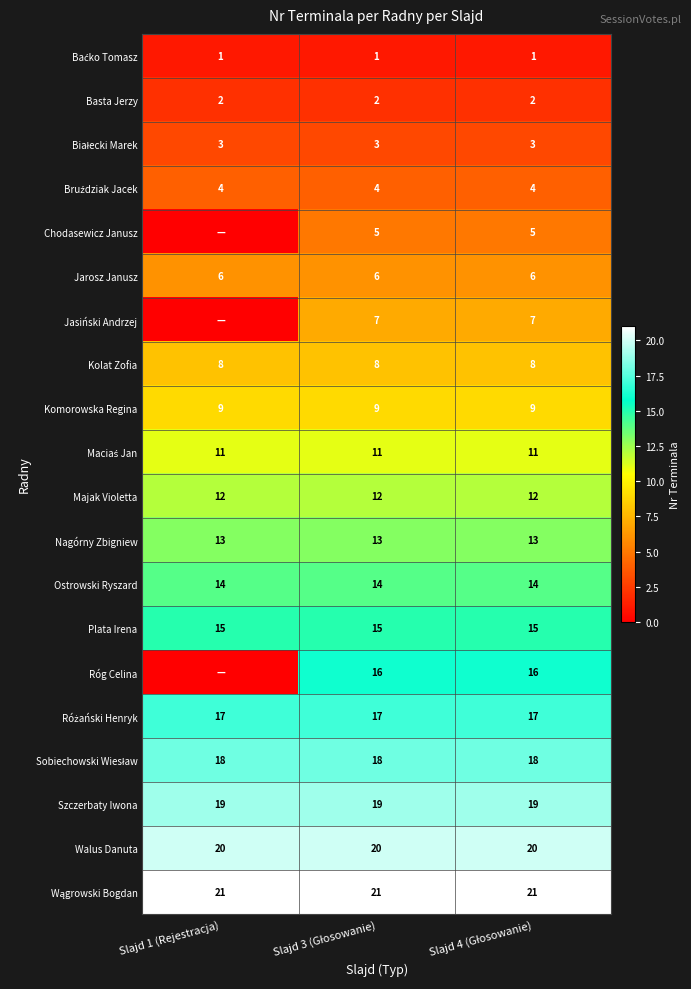

Which has a higher value, Slajd 1 (Rejestracja) or Slajd 3 (Głosowanie)?

Slajd 1 (Rejestracja)